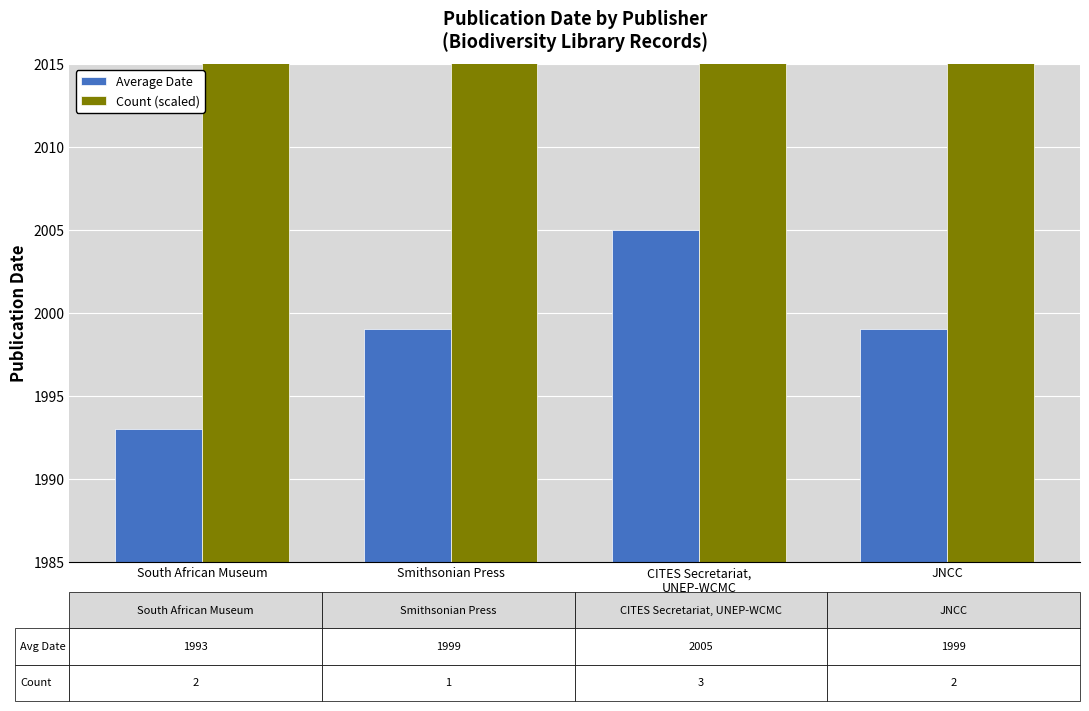

What is the label of the 4th bar from the left?

JNCC